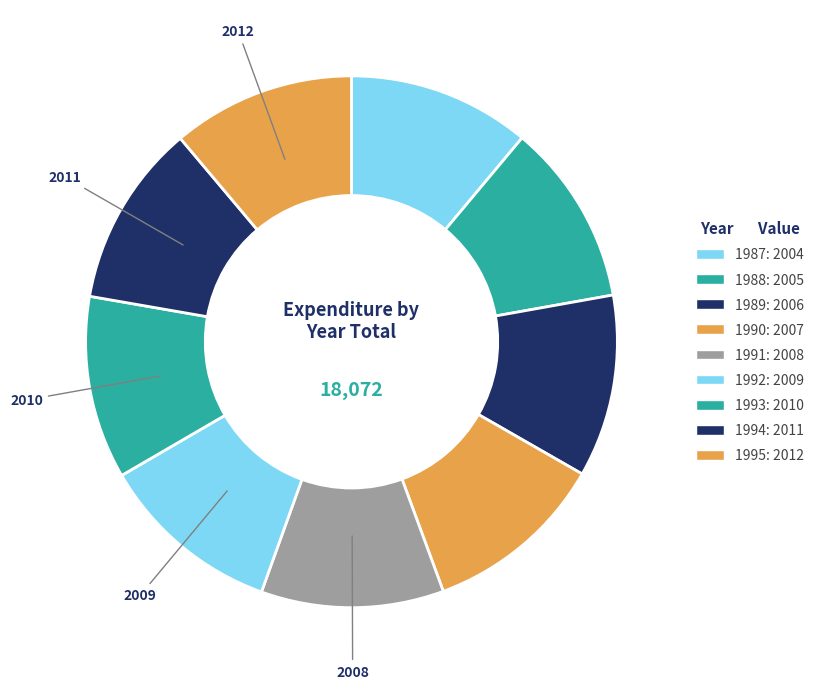

How many slices are in this pie chart?

9